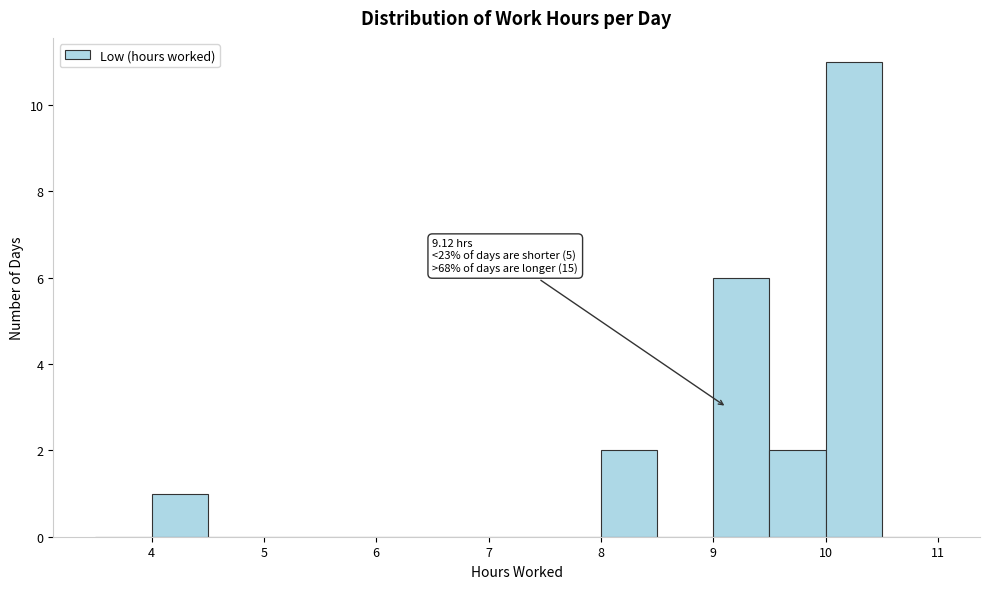

Over which range of the x-axis is the bar tallest?

10.0 to 10.5